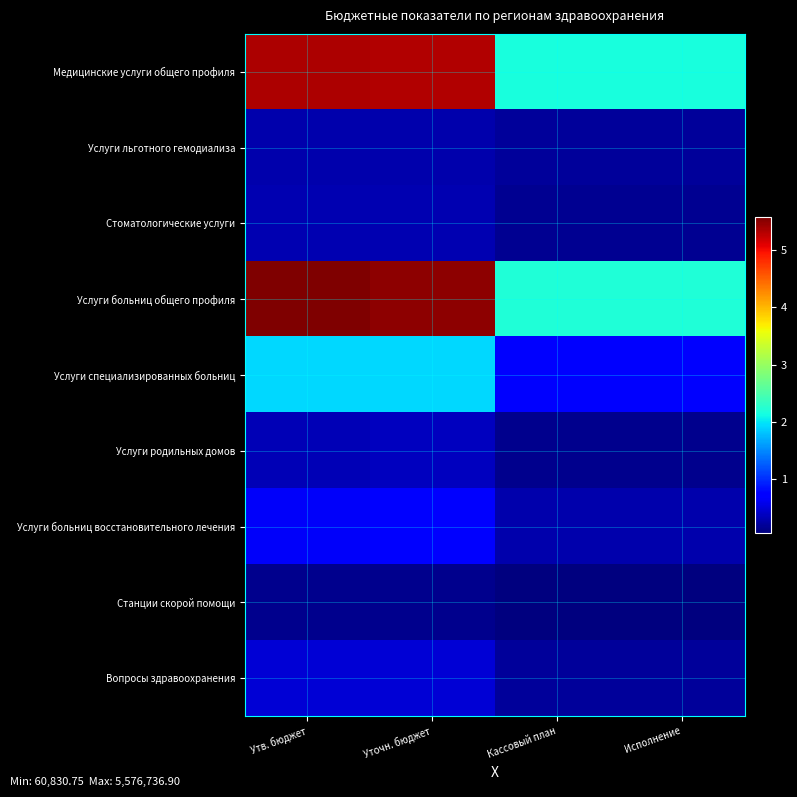

Reading left to right, list all the values displayed in this chart.

Медицинские услуги общего профиля: Утв. бюджет=5346243.1	Уточн. бюджет=5318524.0	Кассовый план=2167720.2	Исполнение=2167720.2
Услуги льготного гемодиализа: Утв. бюджет=286000.0	Уточн. бюджет=286000.0	Кассовый план=193338.9	Исполнение=193338.9
Стоматологические услуги: Утв. бюджет=298251.2	Уточн. бюджет=306454.8	Кассовый план=148051.9	Исполнение=148051.9
Услуги больниц общего профиля: Утв. бюджет=5576736.9	Уточн. бюджет=5501022.2	Кассовый план=2204580.4	Исполнение=2204580.4
Услуги специализированных больниц: Утв. бюджет=1924980.0	Уточн. бюджет=1931360.8	Кассовый план=702433.3	Исполнение=702433.3
Услуги родильных домов: Утв. бюджет=325169.6	Уточн. бюджет=368131.5	Кассовый план=128209.4	Исполнение=128209.4
Услуги больниц восстановительного лечения: Утв. бюджет=663663.5	Уточн. бюджет=709551.0	Кассовый план=289851.0	Исполнение=289851.0
Станции скорой помощи: Утв. бюджет=131700.2	Уточн. бюджет=131700.2	Кассовый план=60830.8	Исполнение=60830.8
Вопросы здравоохранения: Утв. бюджет=478199.6	Уточн. бюджет=478199.6	Кассовый план=201279.0	Исполнение=201279.0